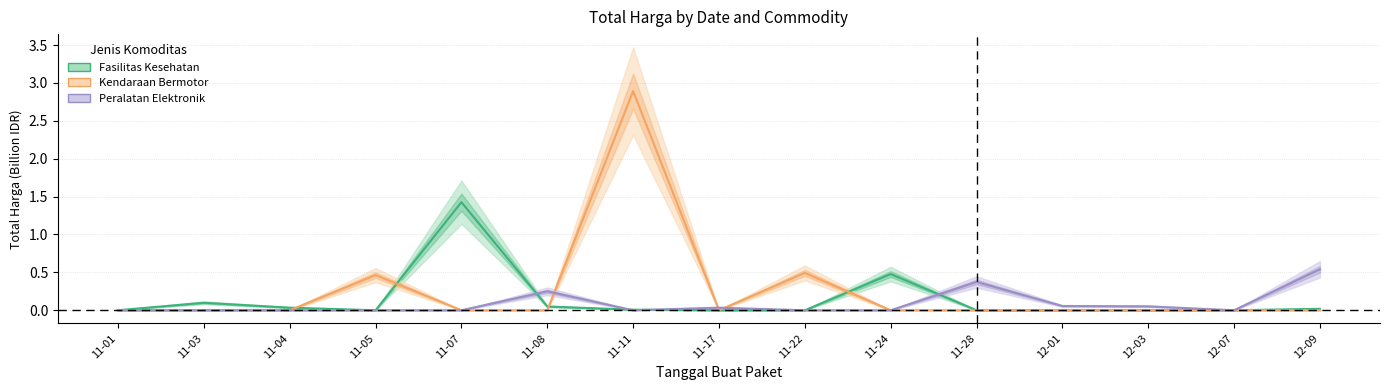

Rank the series at 11-03 from lowest to highest value.

Kendaraan Bermotor, Peralatan Elektronik, Fasilitas Kesehatan